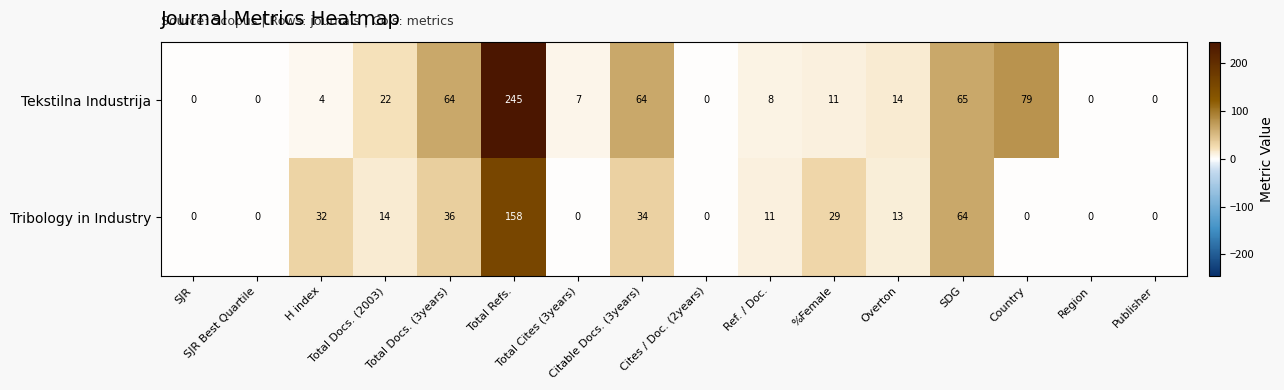

What is the difference between the maximum and minimum values in the Tekstilna Industrija series?

245